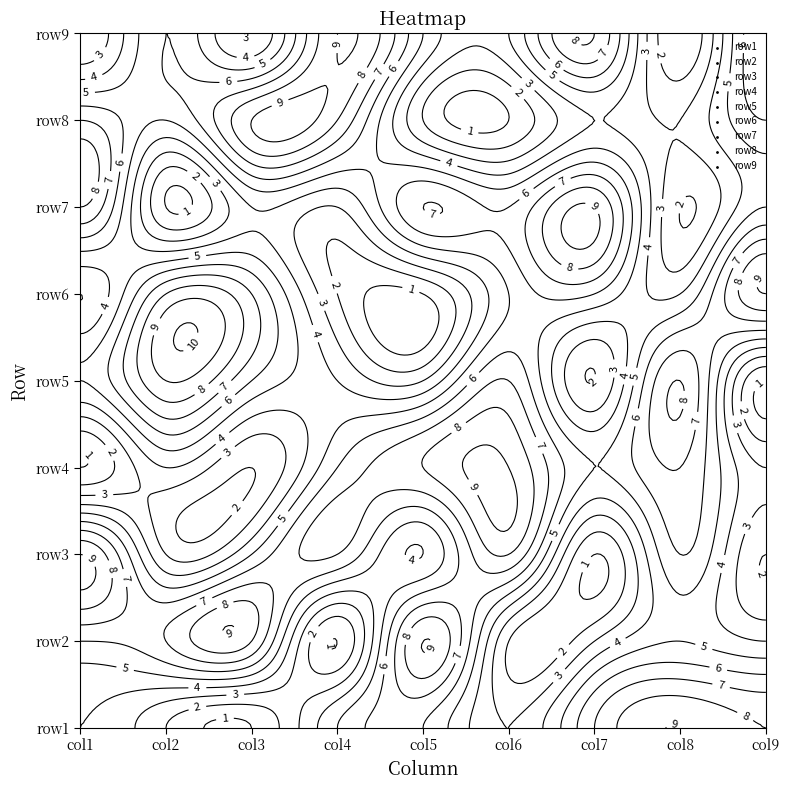

Count the row4 values in the range 3 to 7.

5